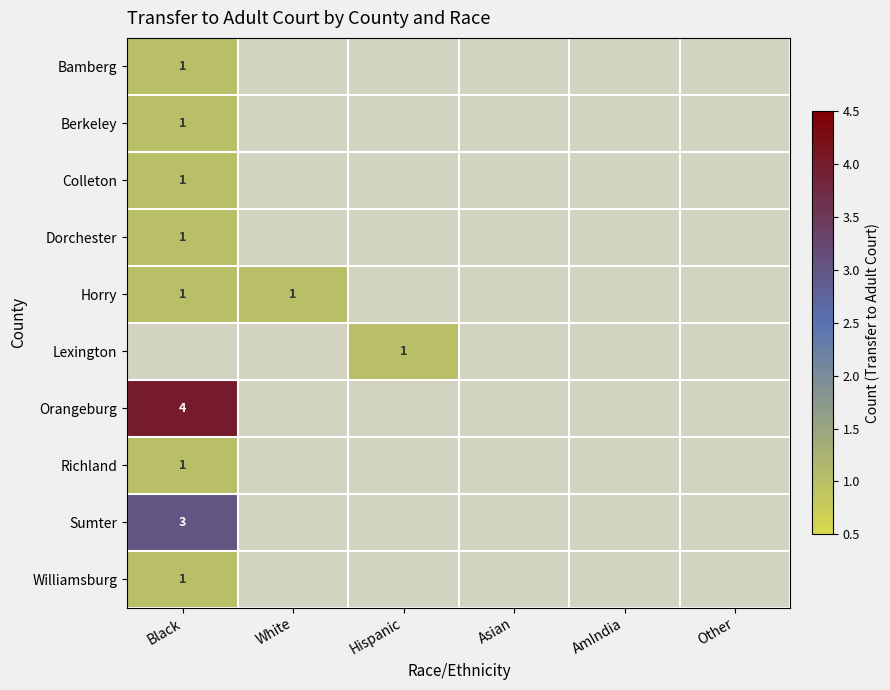

The Williamsburg series shows 0 at Hispanic. True or false?

True